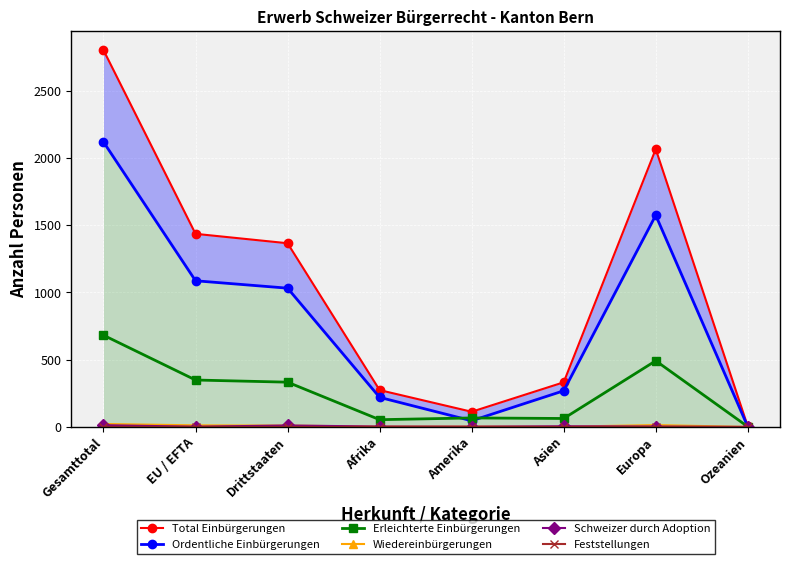

At which category does the chart reach its minimum across all series?

Ozeanien